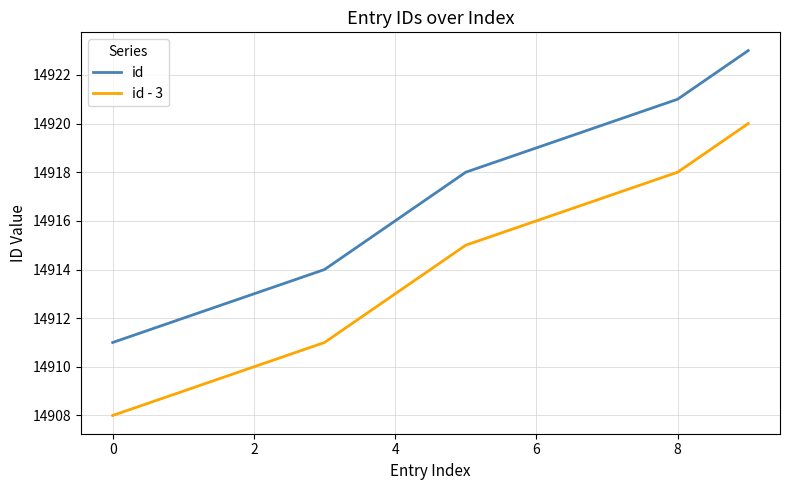

True or false: id - 3 and id cross at least once.

False